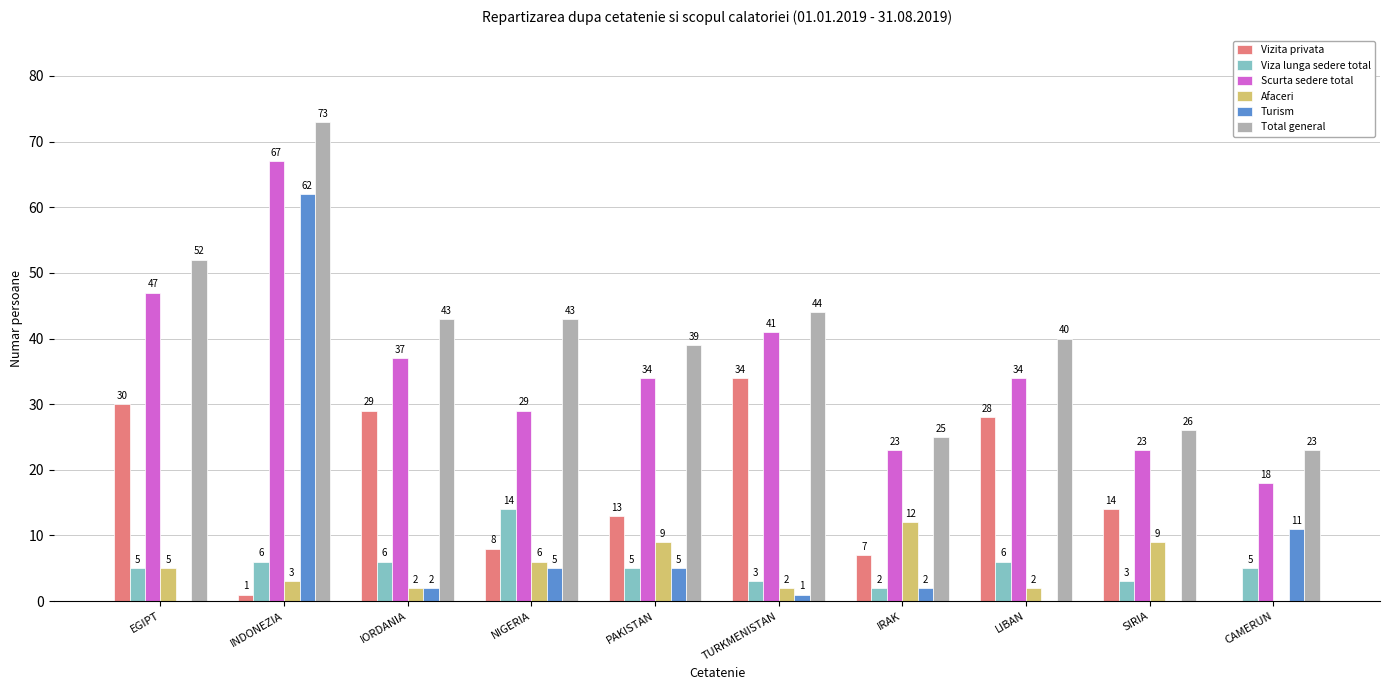

Between LIBAN and CAMERUN, which series saw the biggest shift?

Vizita privata